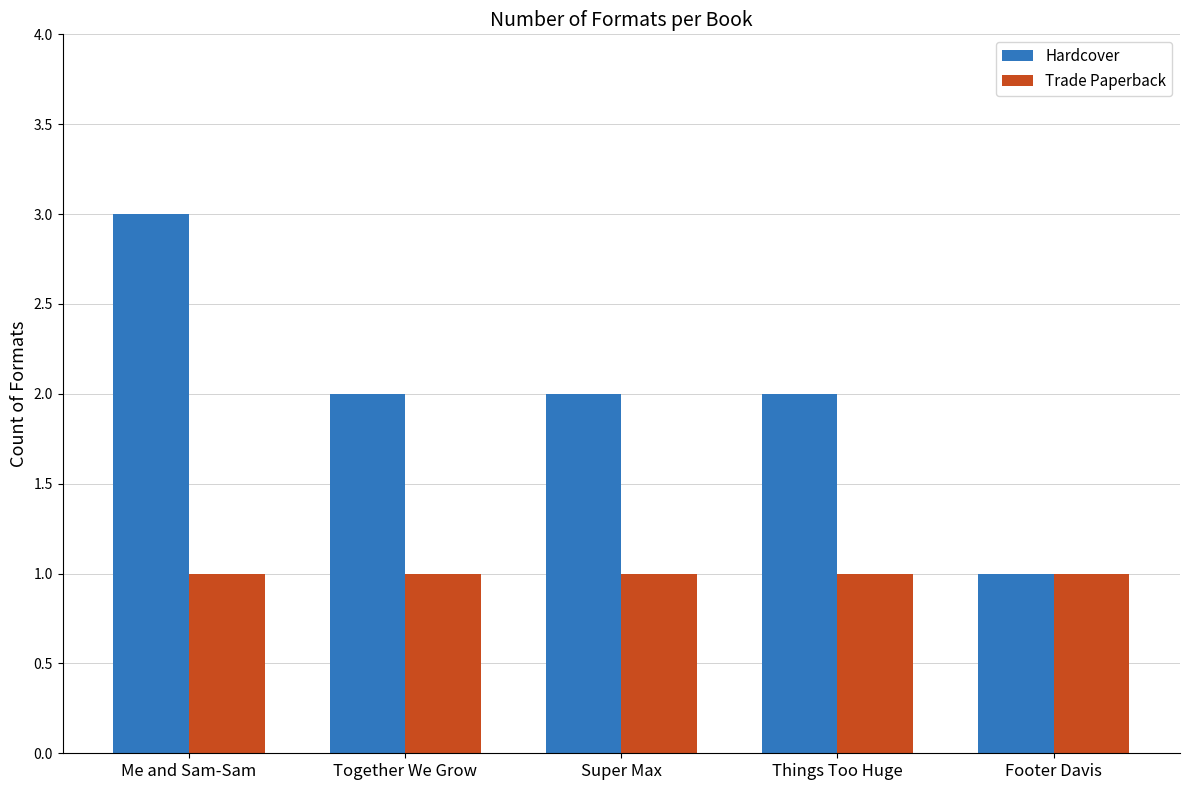

Between Me and Sam-Sam and Footer Davis, which series saw the biggest shift?

Hardcover